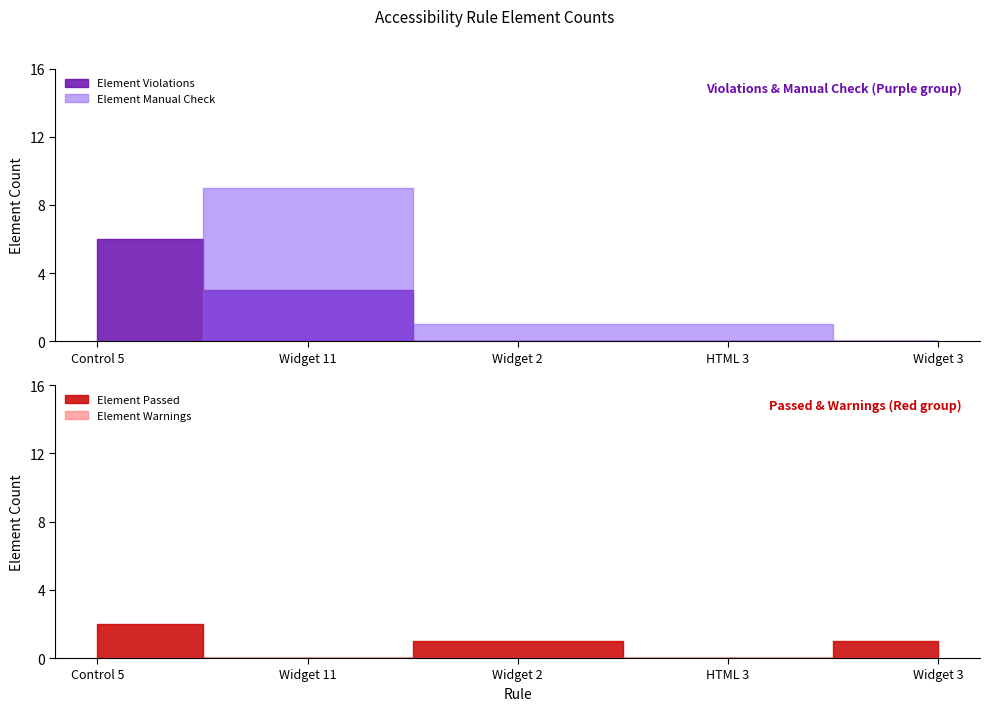

What is the sum of all Element Manual Check values?

11